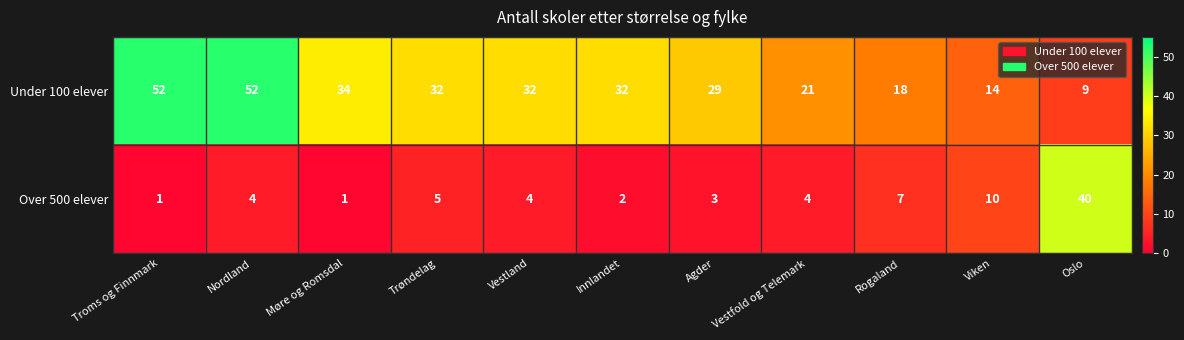

Is it true that Over 500 elever equals 58 at Oslo?

False